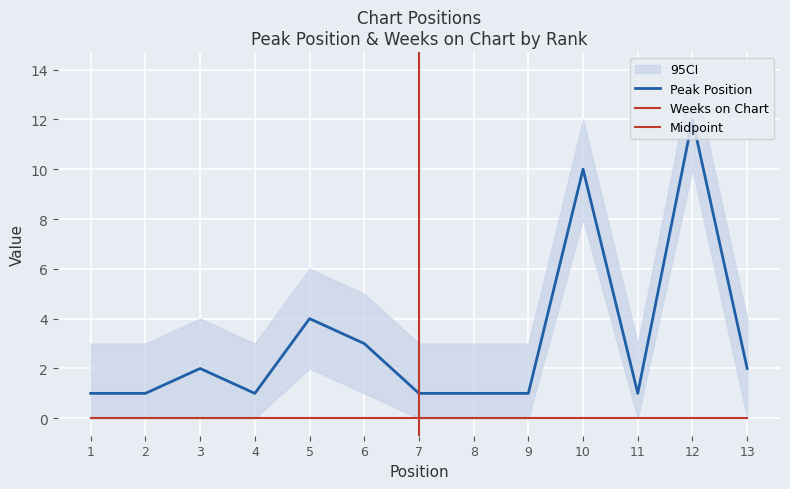

Reading left to right, transcribe all the data shown in this chart.

1=1	2=1	3=2	4=1	5=4	6=3	7=1	8=1	9=1	10=10	11=1	12=12	13=2